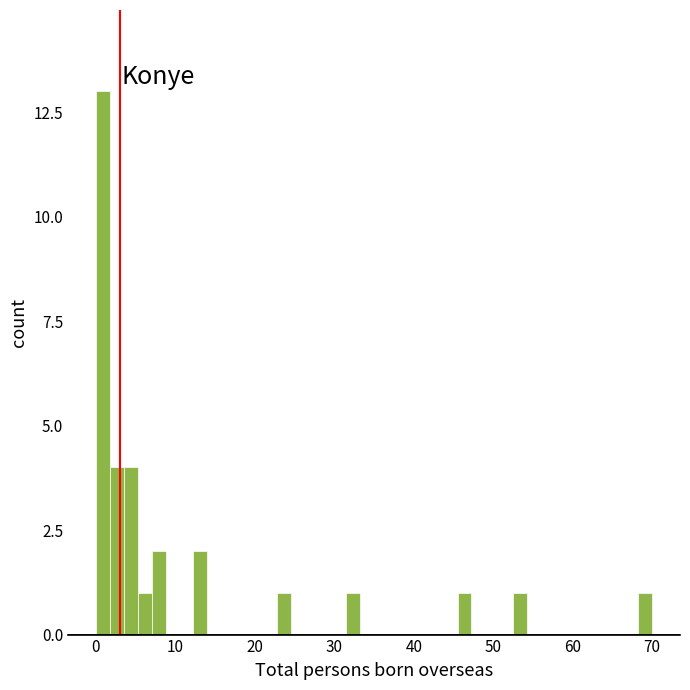

Around what value on the x-axis is the tallest bar? Give the approximate position of its centre, as read against the axis.

1